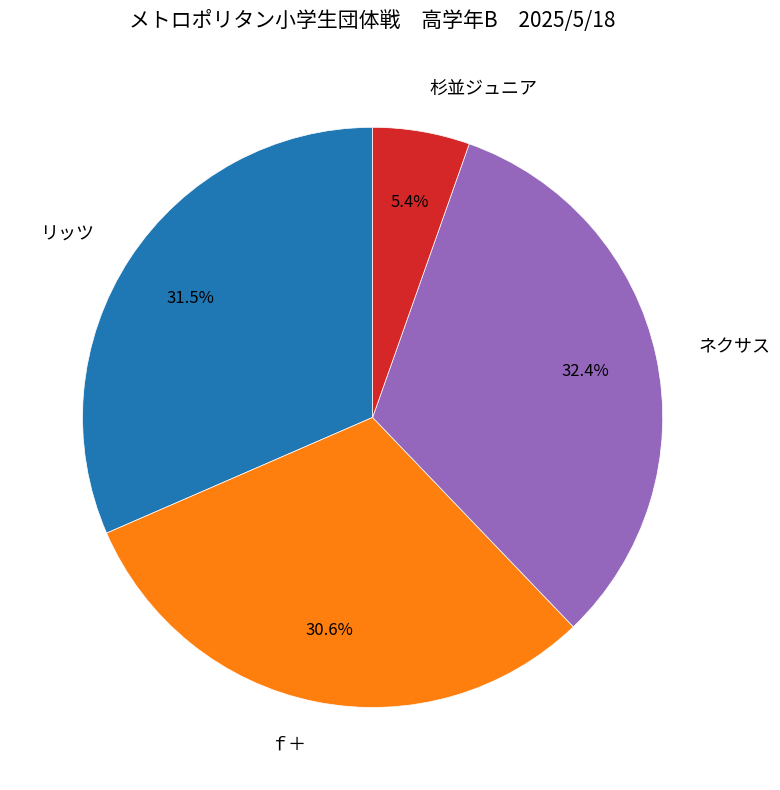

To the nearest percent, what is the difference between the largest and smallest slice percentages?

27%